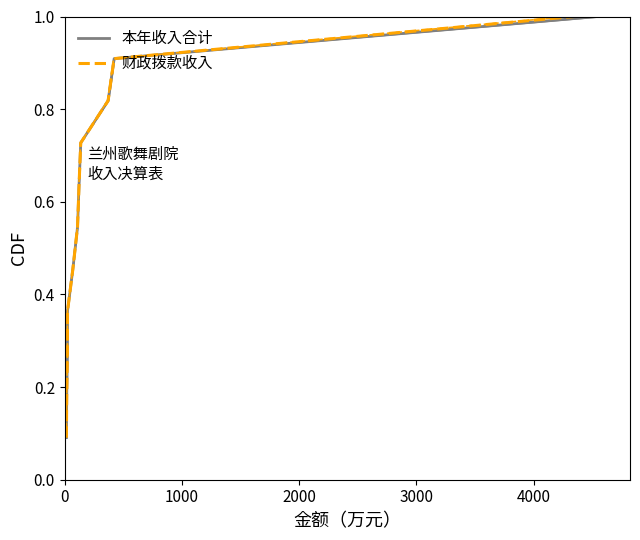

Is the value of 财政拨款收入 at 0 greater than the value of 本年收入合计 at 7?

No